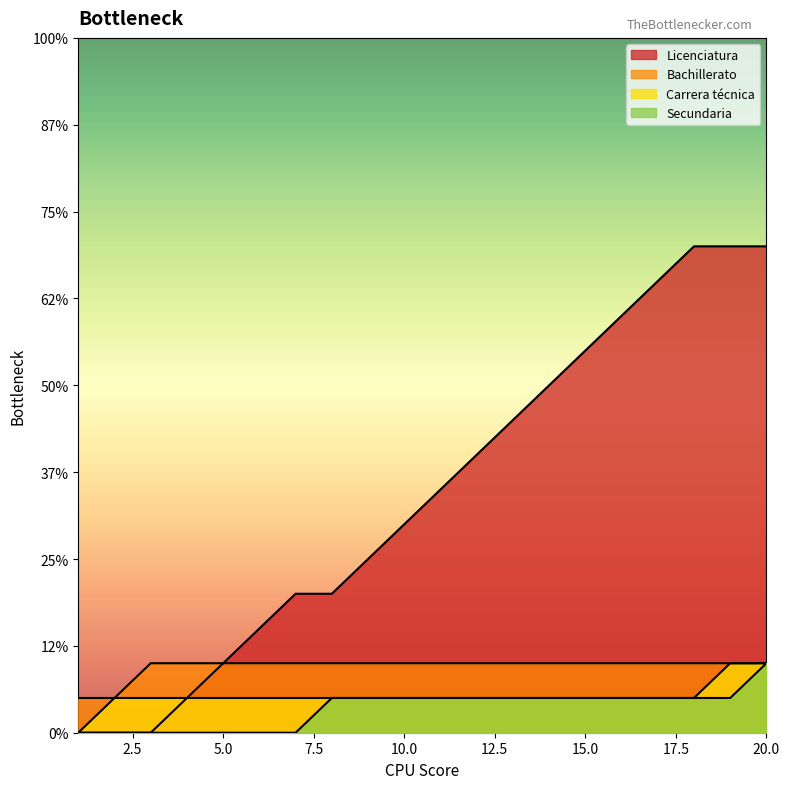

What is the difference between the second highest and second lowest values?

14